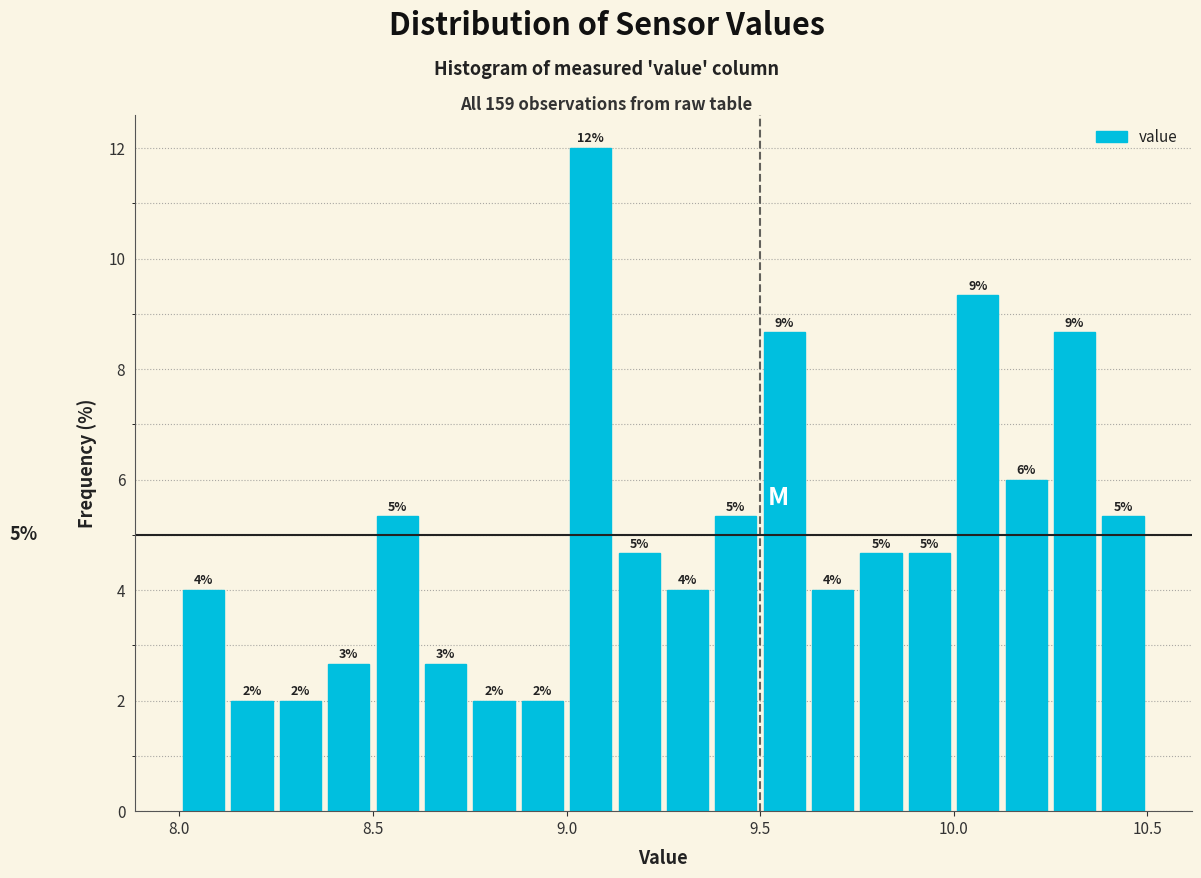

Around what value on the x-axis is the tallest bar? Give the approximate position of its centre, as read against the axis.

9.05